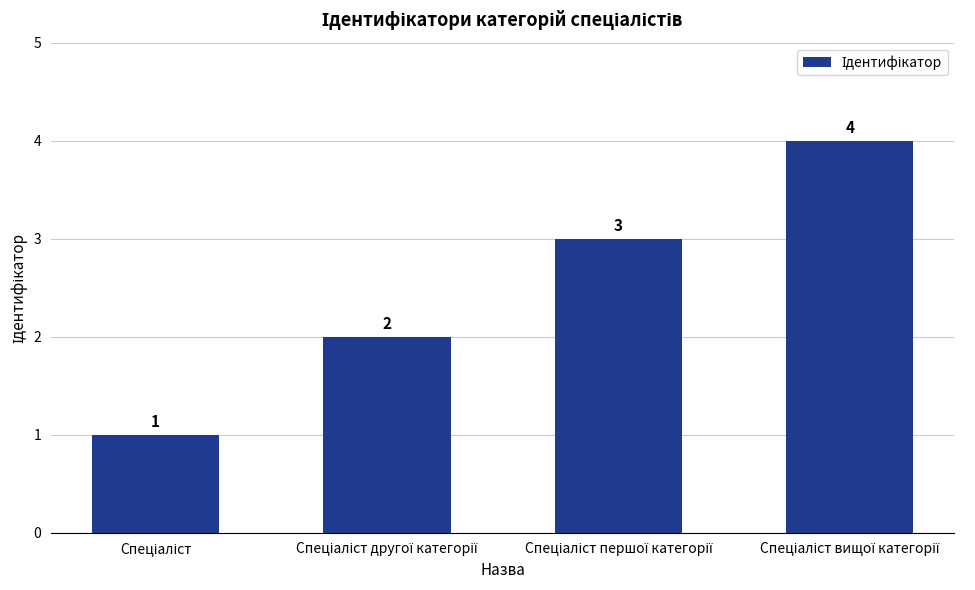

What is the maximum value shown in the chart?

4